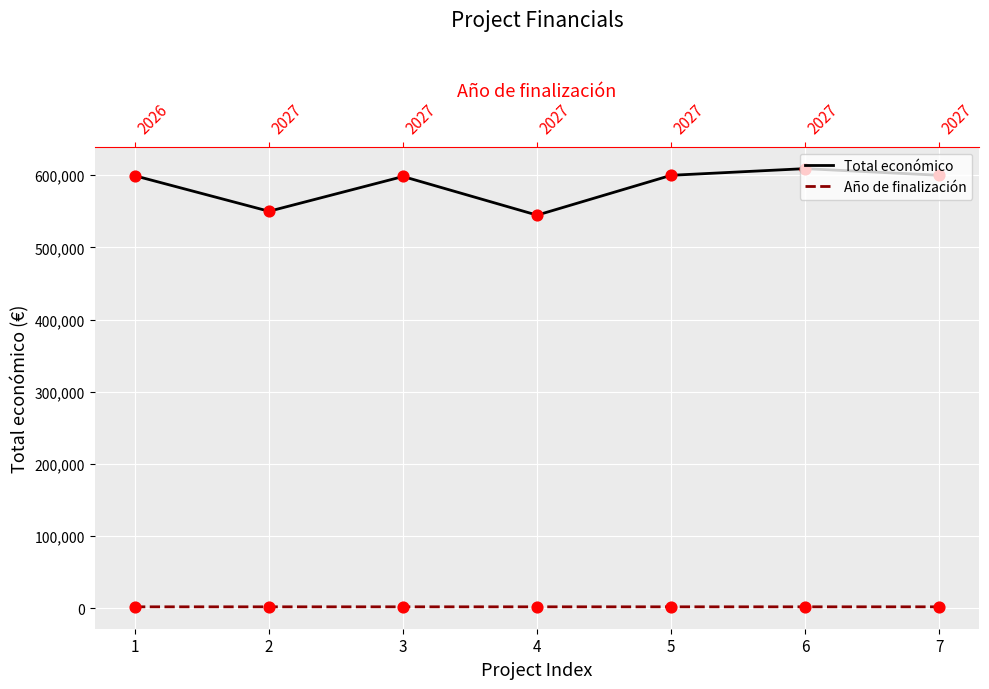

Which series has the largest total across all categories?

Total económico